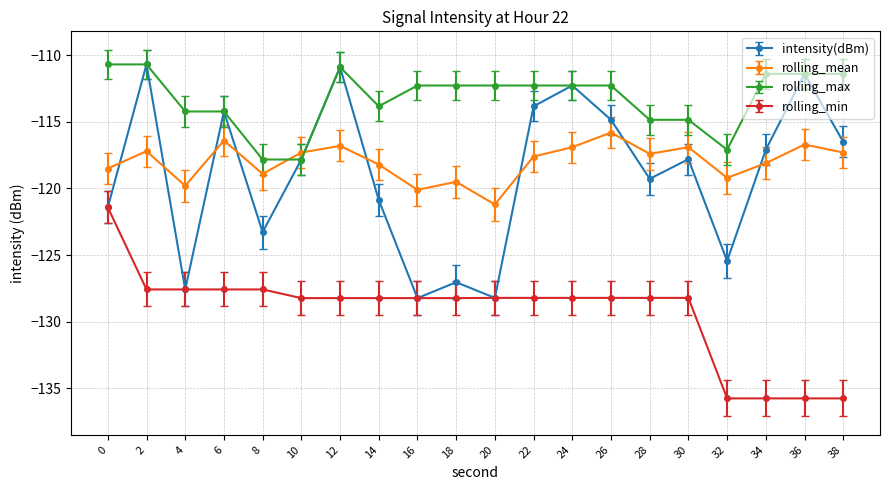

Where does the intensity(dBm) series first go above -117?

2